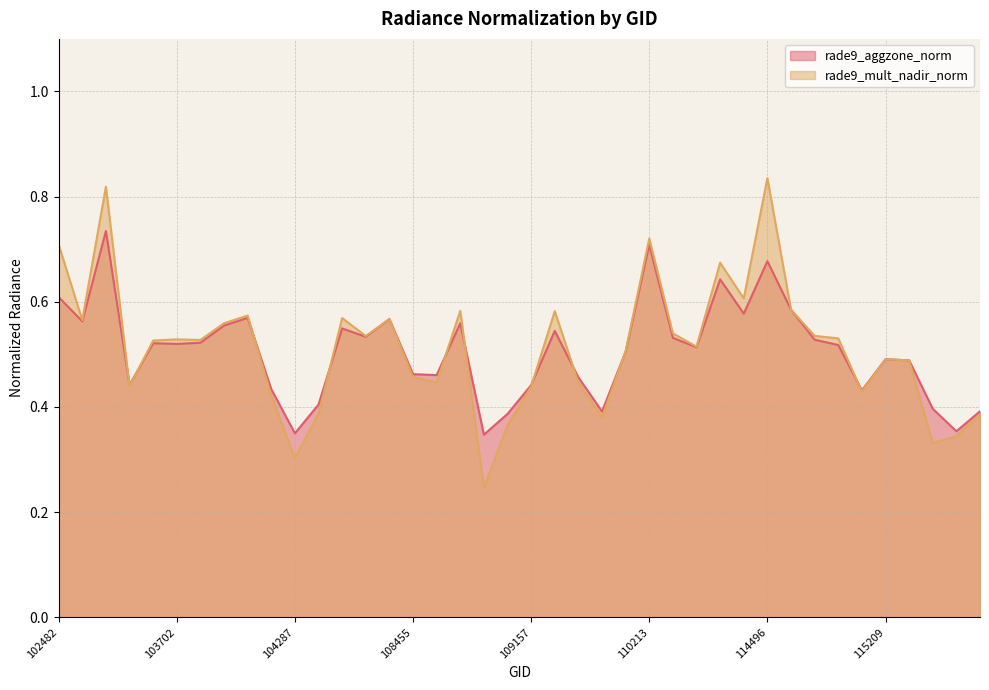

Between 102482 and 114845, which series saw the biggest shift?

rade9_mult_nadir_norm